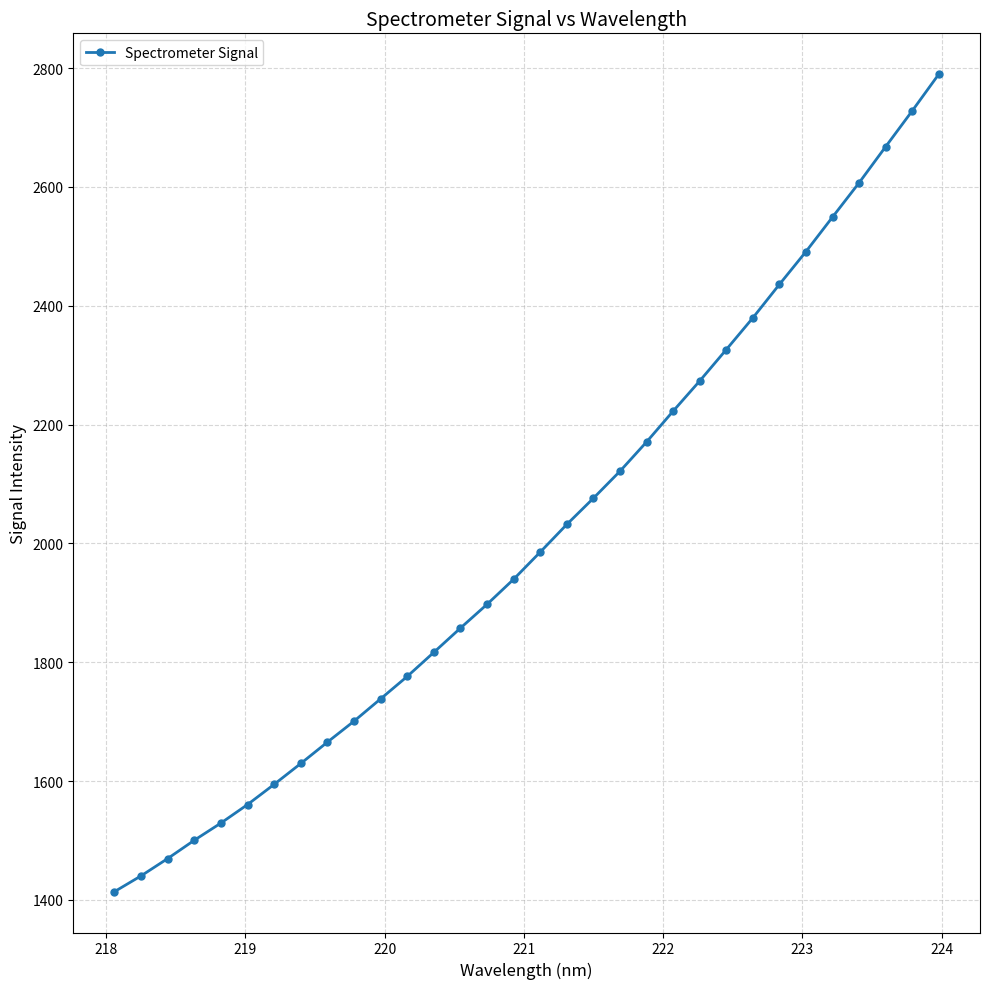

What is the minimum value shown in the chart?

1413.9